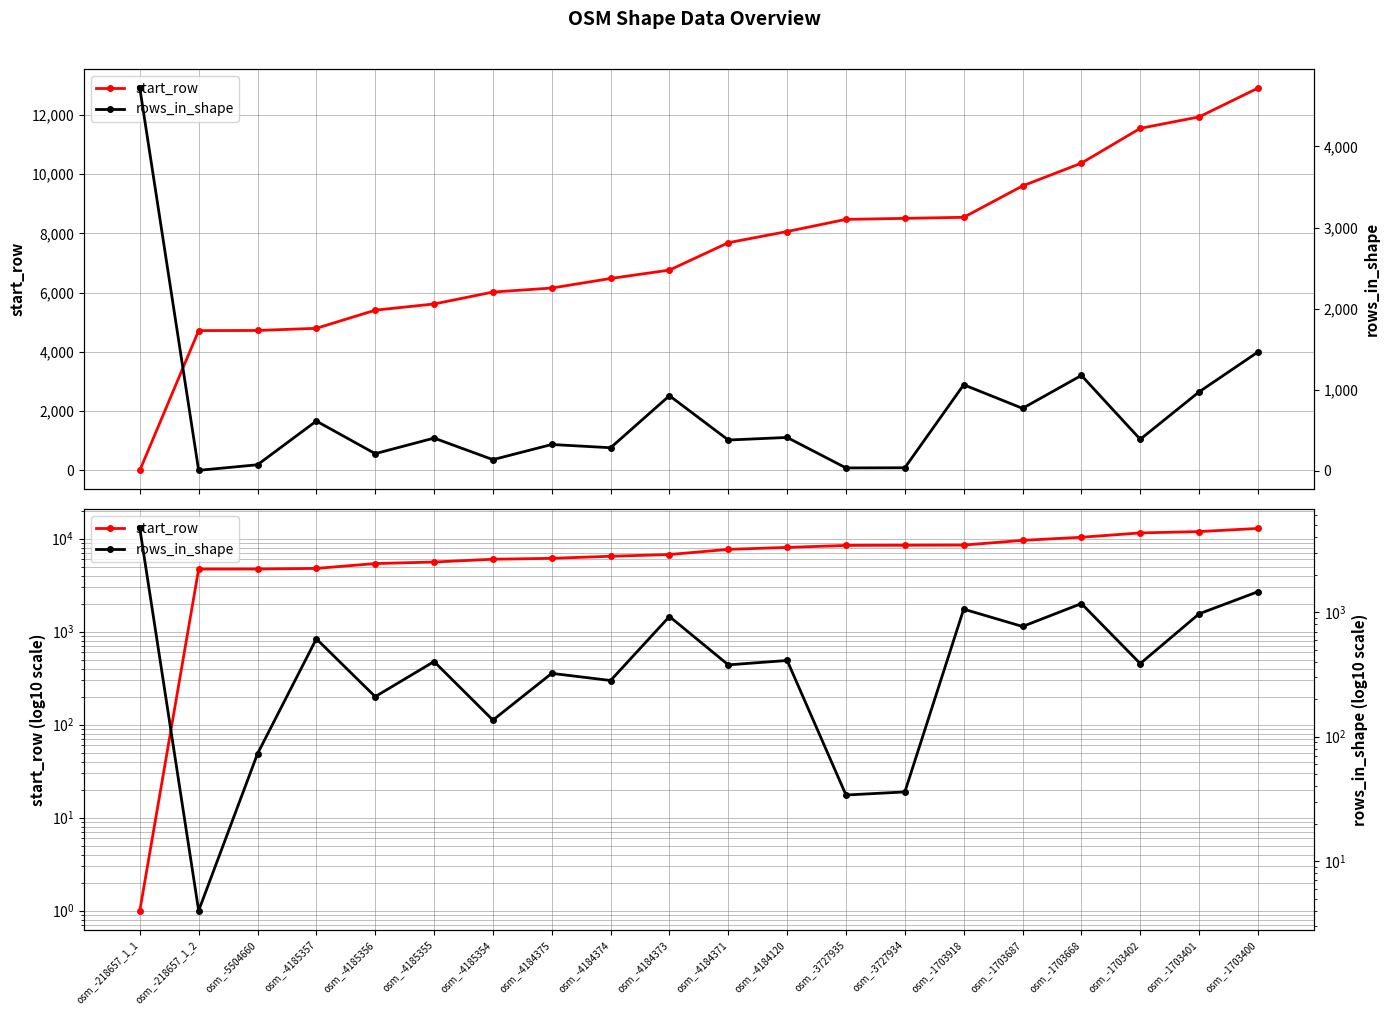

At how many categories does at least one series exceed 5774?

14